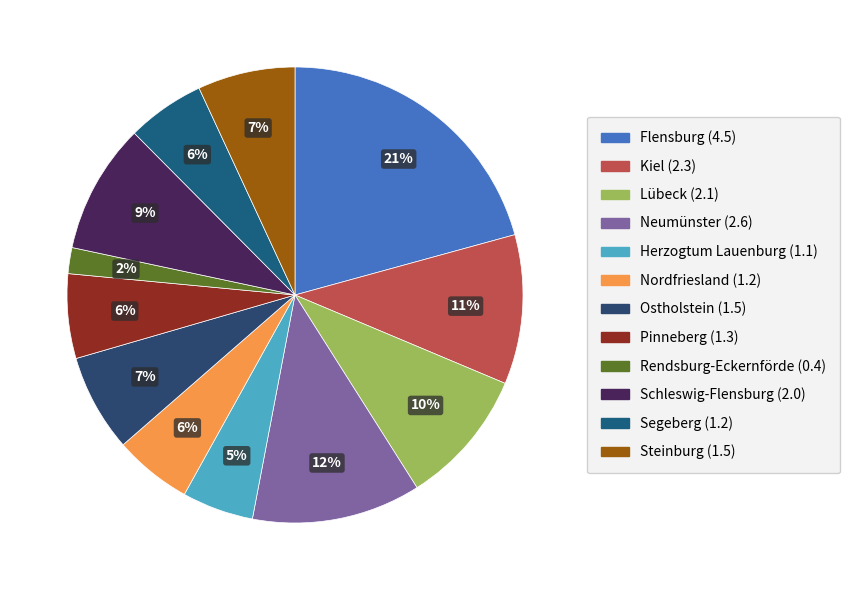

To the nearest percent, what portion does Schleswig-Flensburg represent?

9%